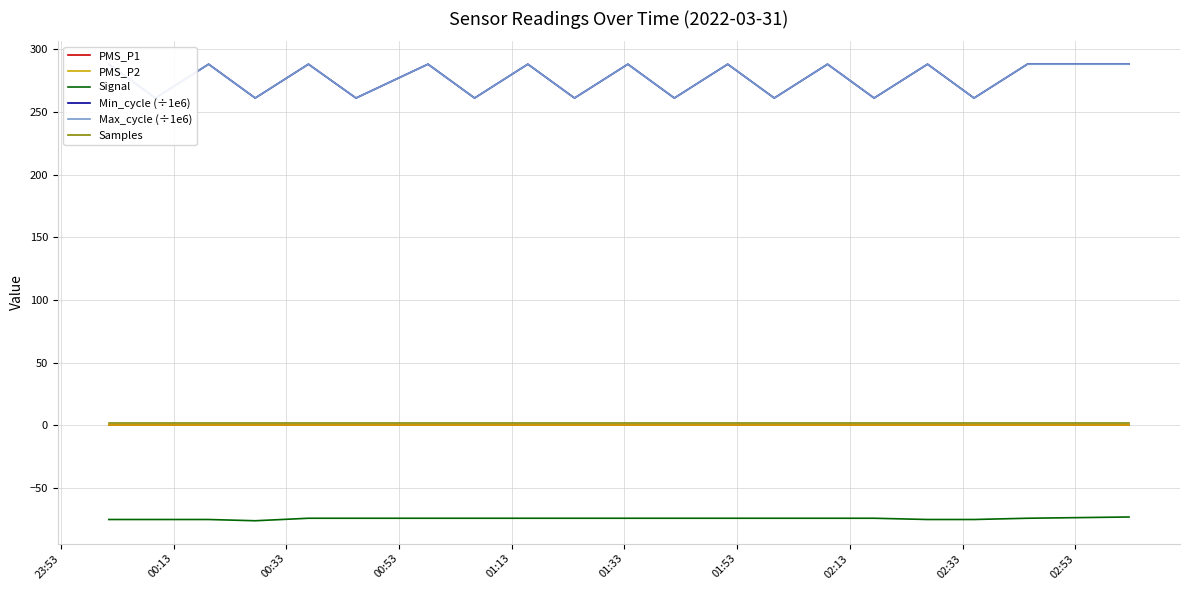

True or false: Max_cycle (÷1e6) has more than 1 interior local peaks.

True